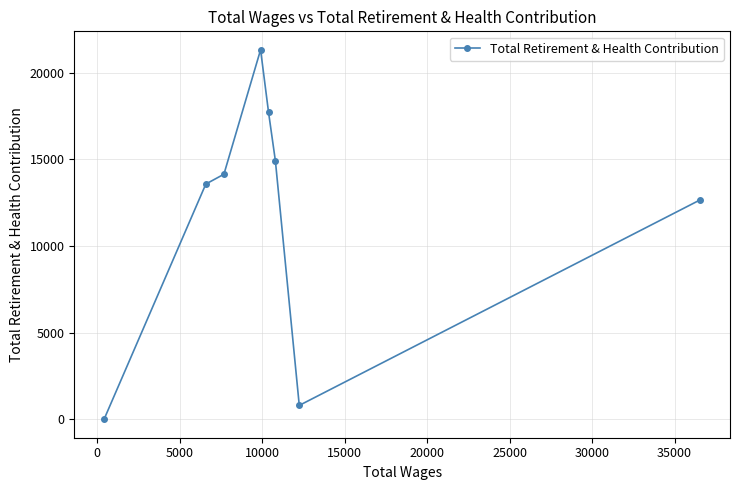

Reading left to right, transcribe all the data shown in this chart.

9	13583	14149	21330	17722	14915	808	12671